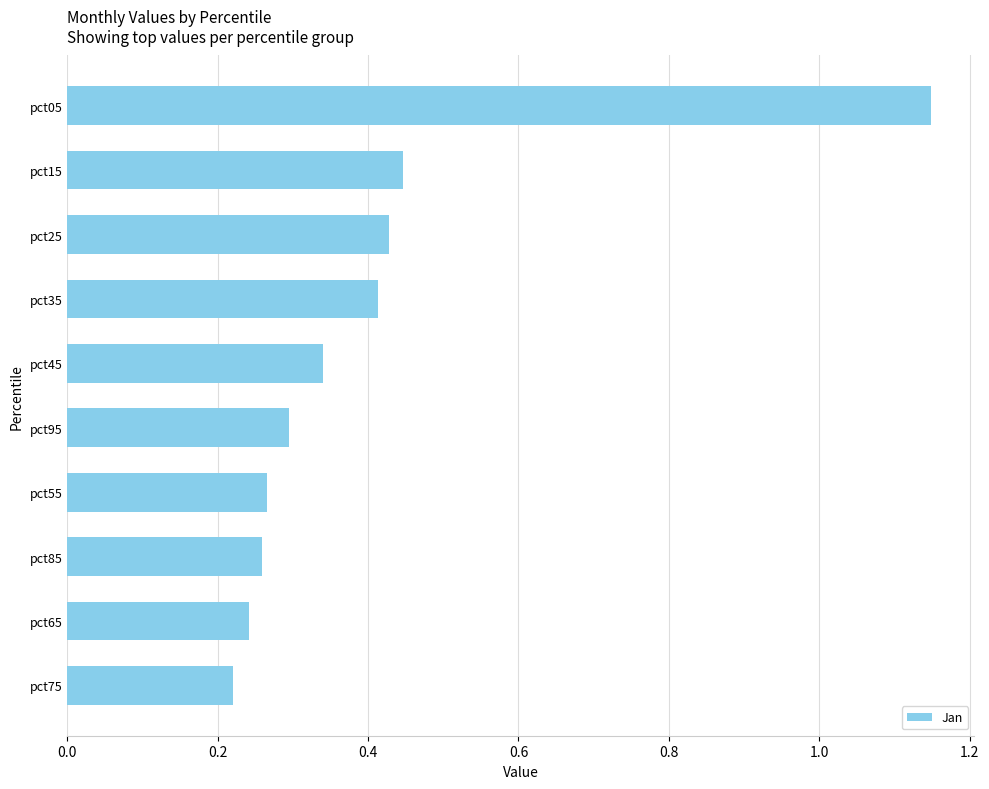

What is the label of the 2nd bar from the top?

pct15